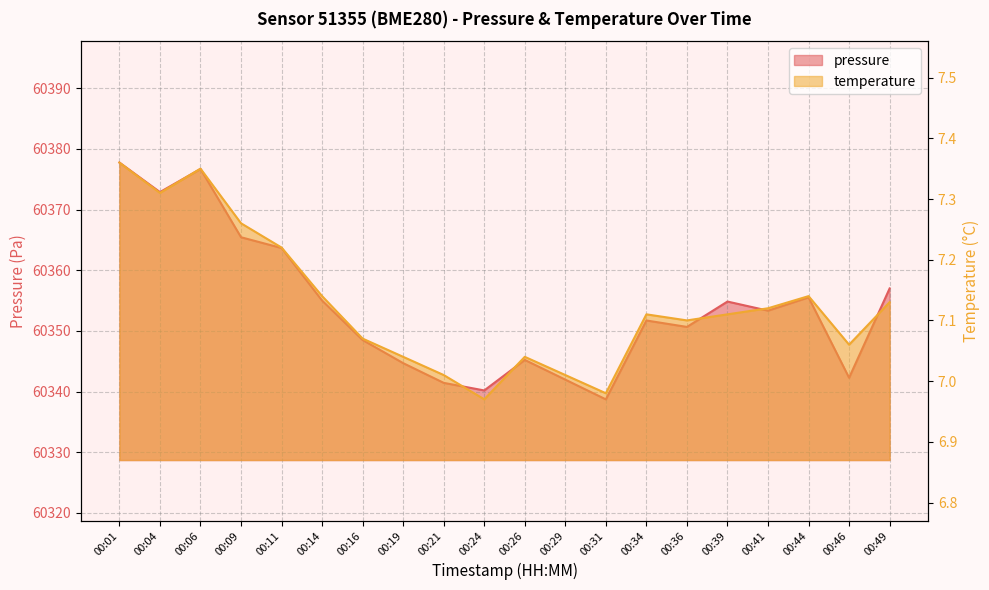

In temperature, how many points are lower than both neighbors (excluding endpoints)?

5